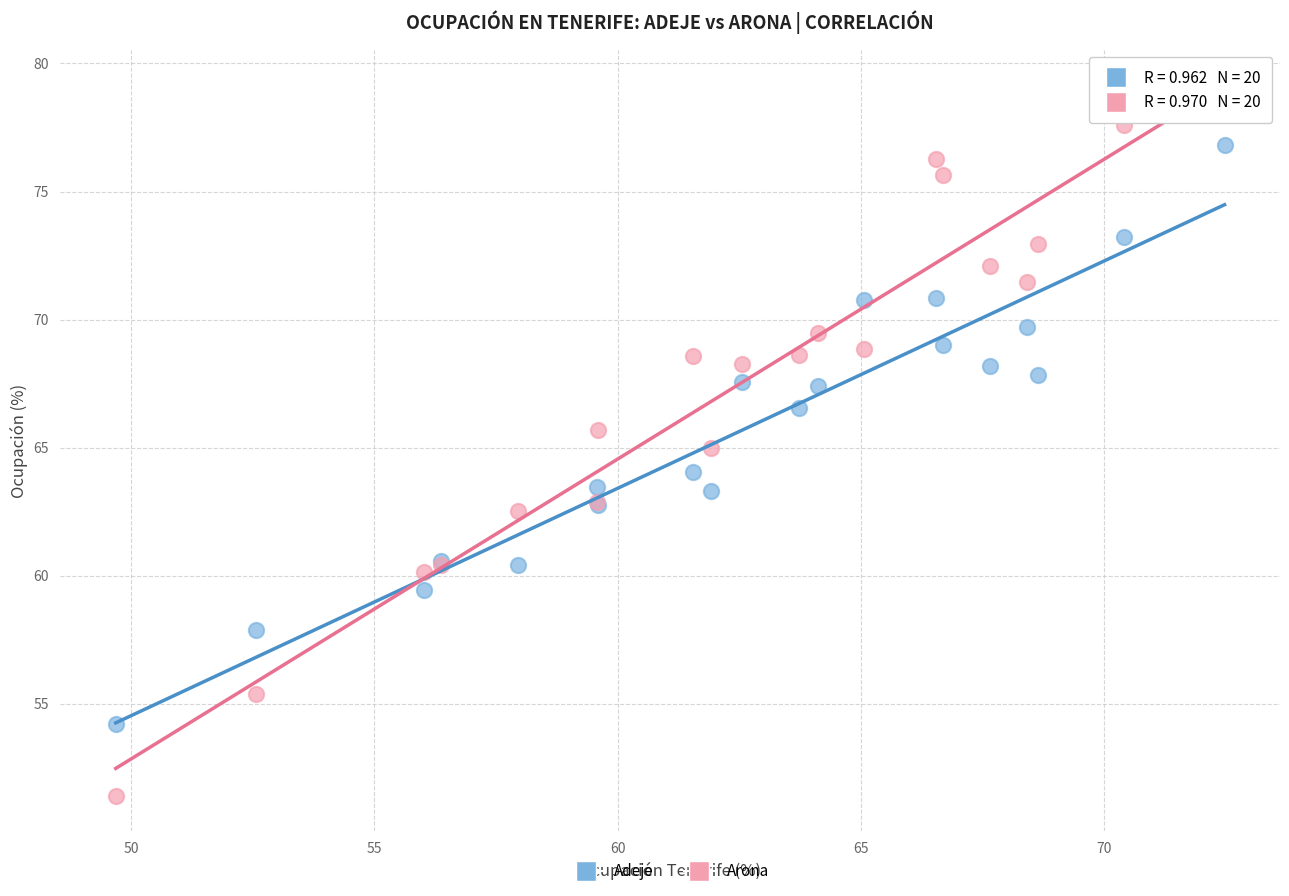

What is the X range (max minus min) for the scatter plot?

22.8